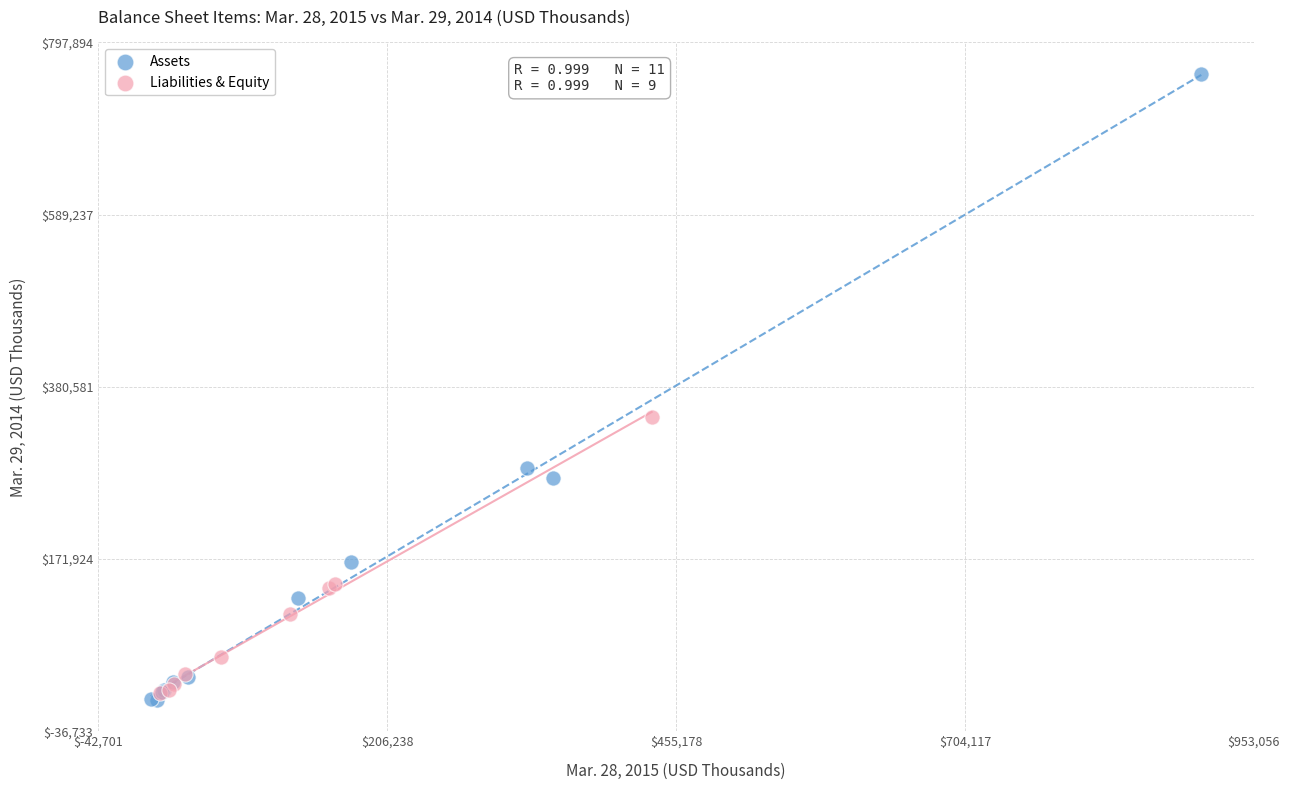

Which series has the largest Y range (max minus min)?

Assets